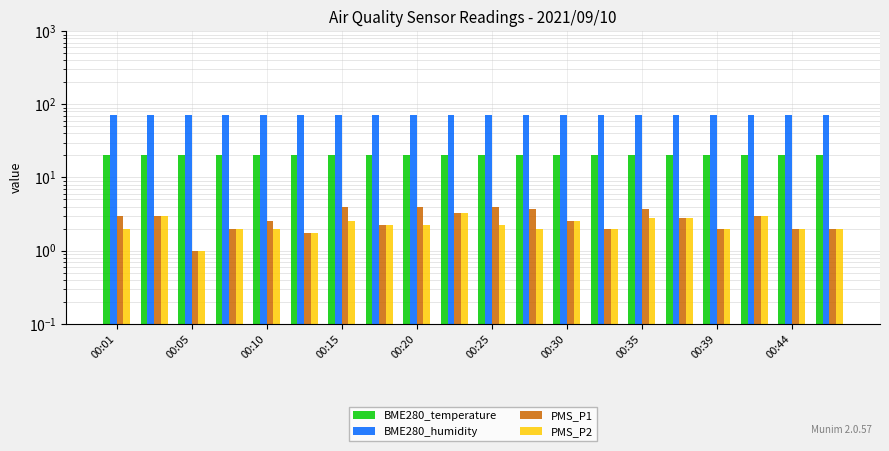

What is the sum of all PMS_P1 values?

54.5